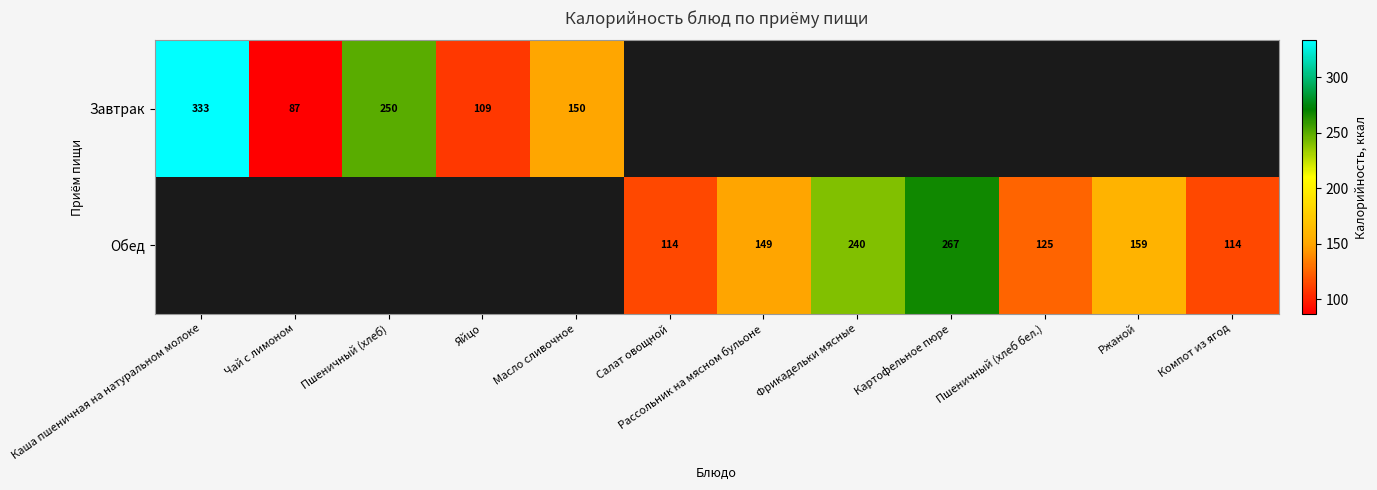

What is the smallest value displayed?

87.0